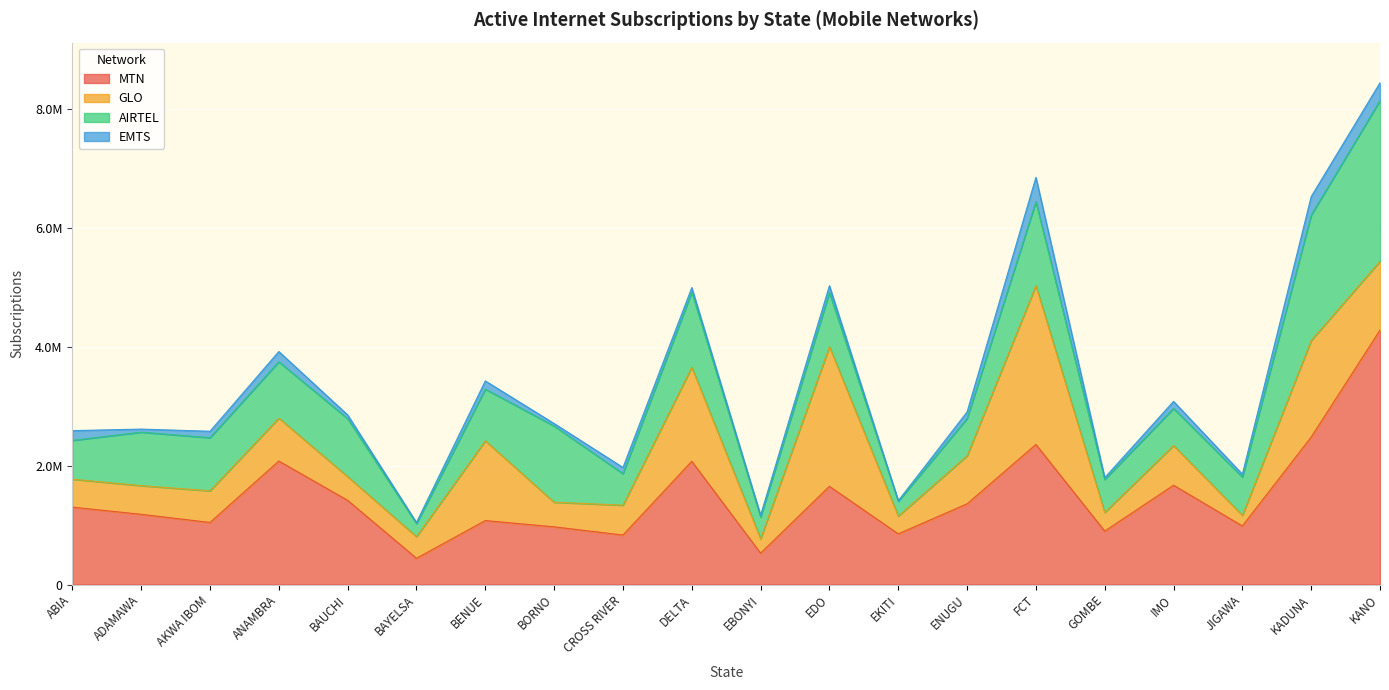

At which label does AIRTEL reach its peak?

KANO